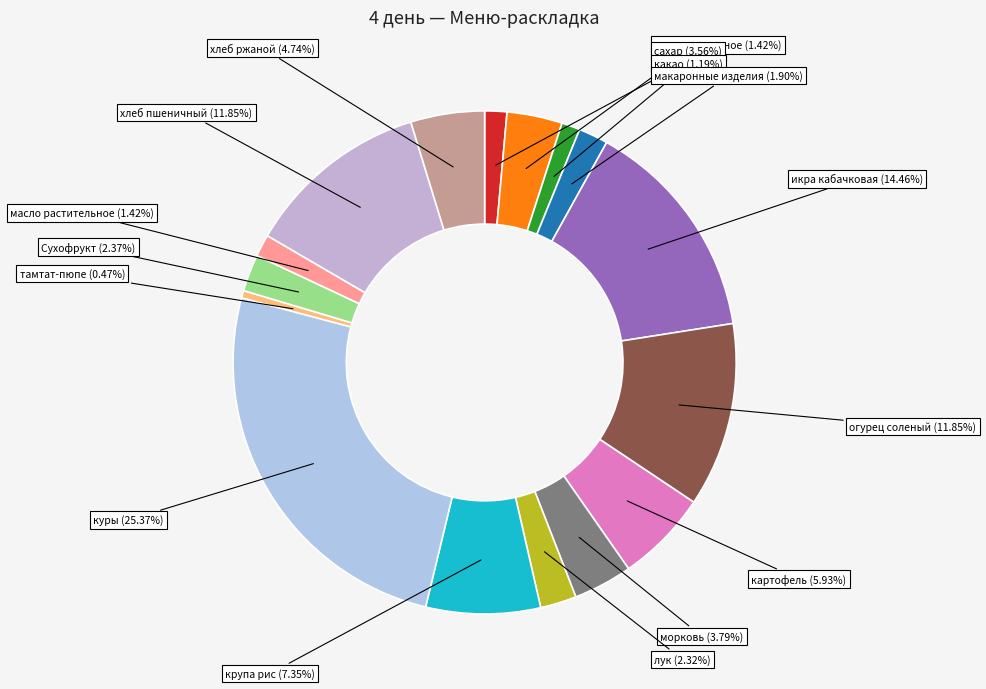

Count the number of slices in the pie.

16